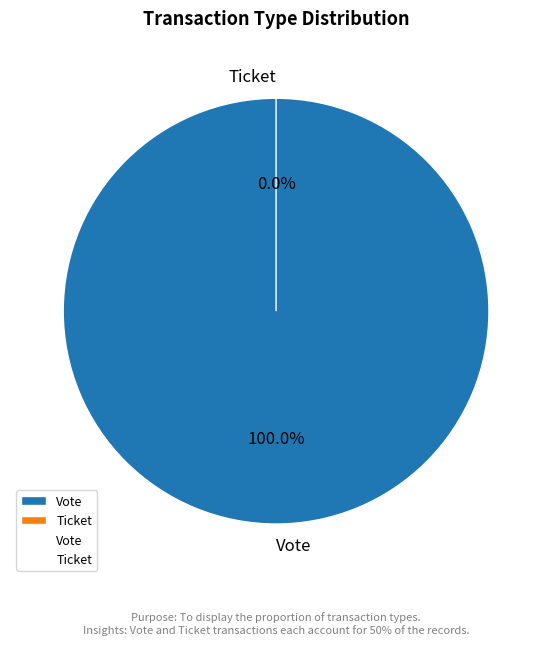

Count the number of slices in the pie.

2